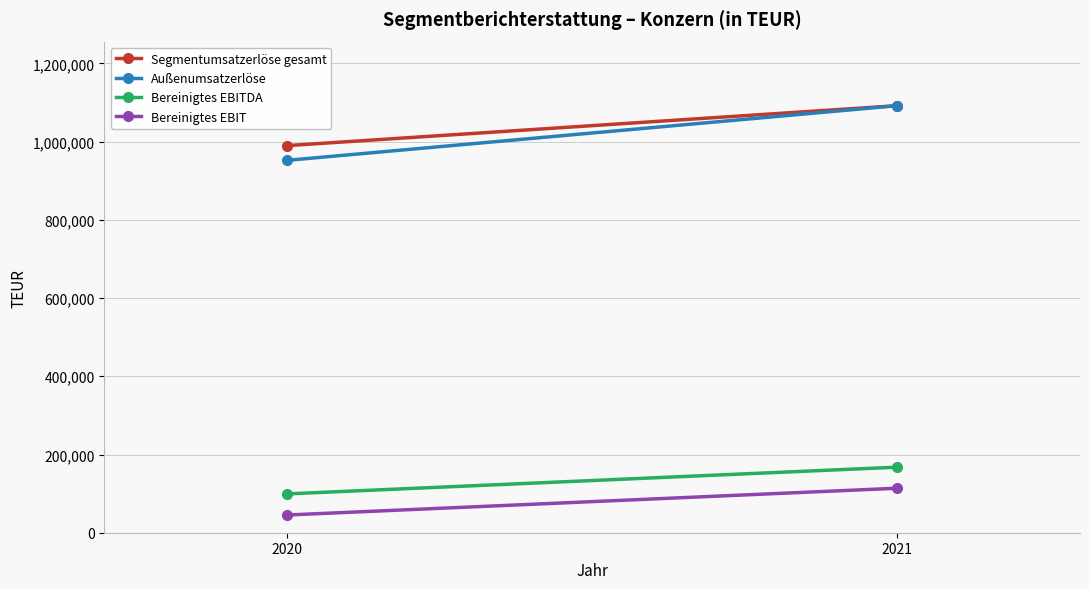

The value of Segmentumsatzerlöse gesamt at 2021 is 677854. True or false?

False